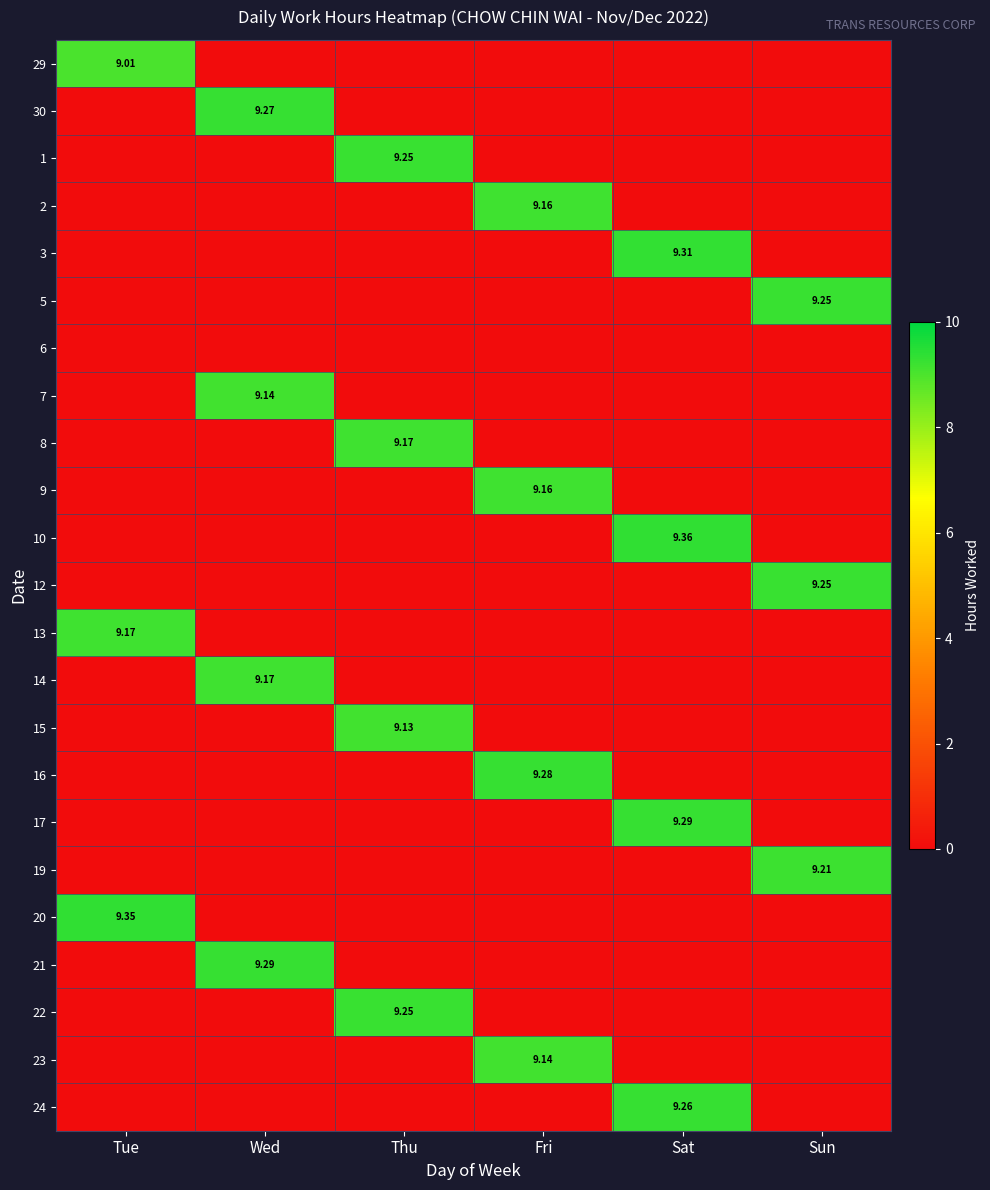

Is the value of 19 at Wed greater than the value of 24 at Sat?

No